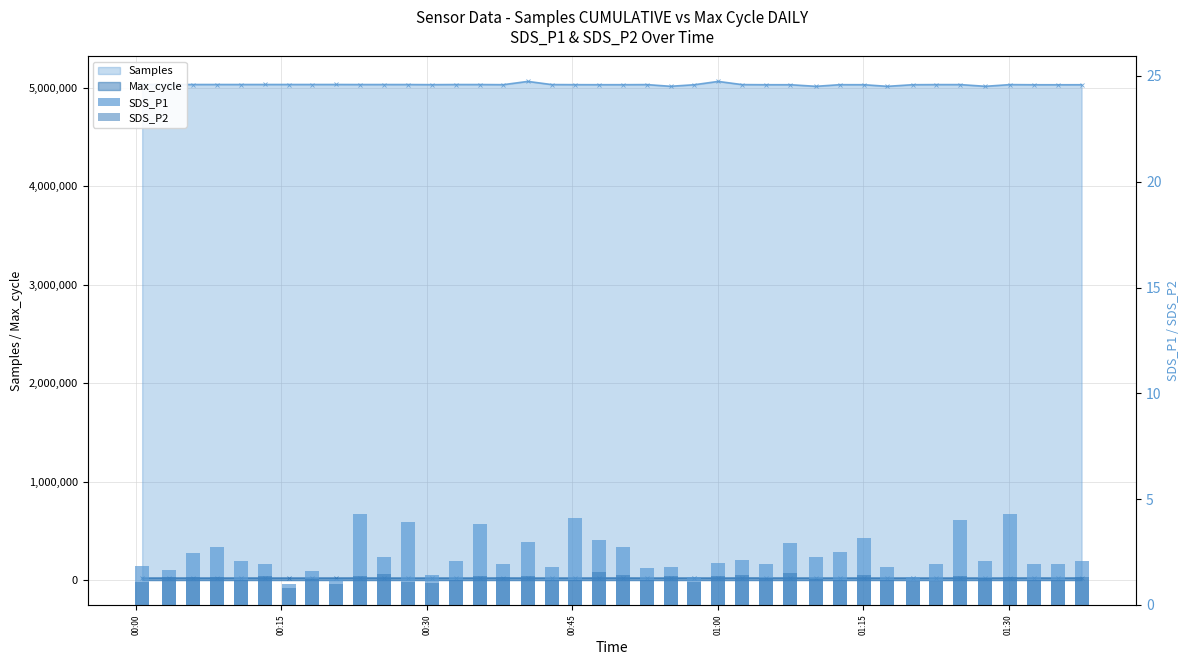

What is the difference between the maximum and minimum values in the SDS_P1 series?

3.3